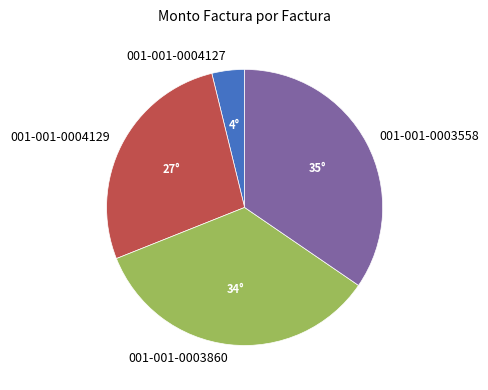

Do 001-001-0004129 and 001-001-0004127 together represent more than half of the pie?

No